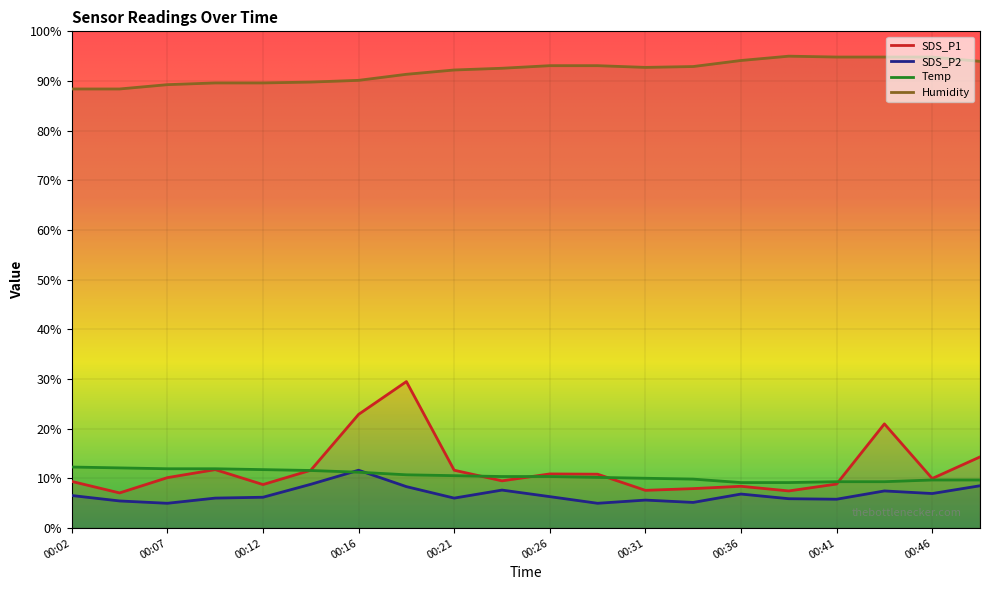

At which label does SDS_P1 reach its peak?

00:19